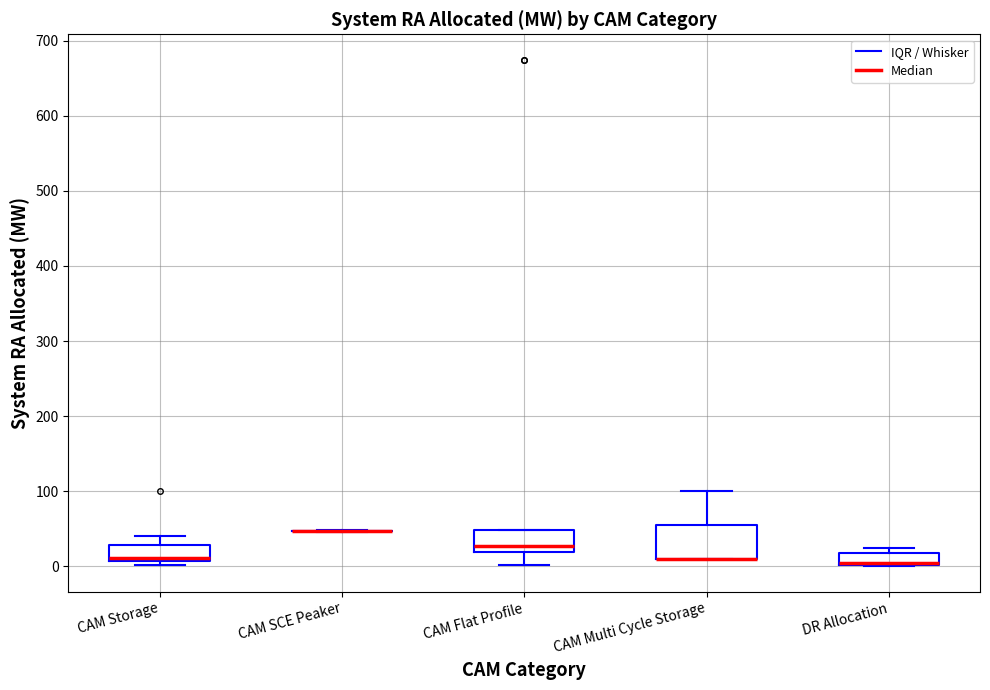

Where is the lower edge of the box for DR Allocation on the y-axis? The values are not printed on the chart, so give them approximately, as read against the axis.

0